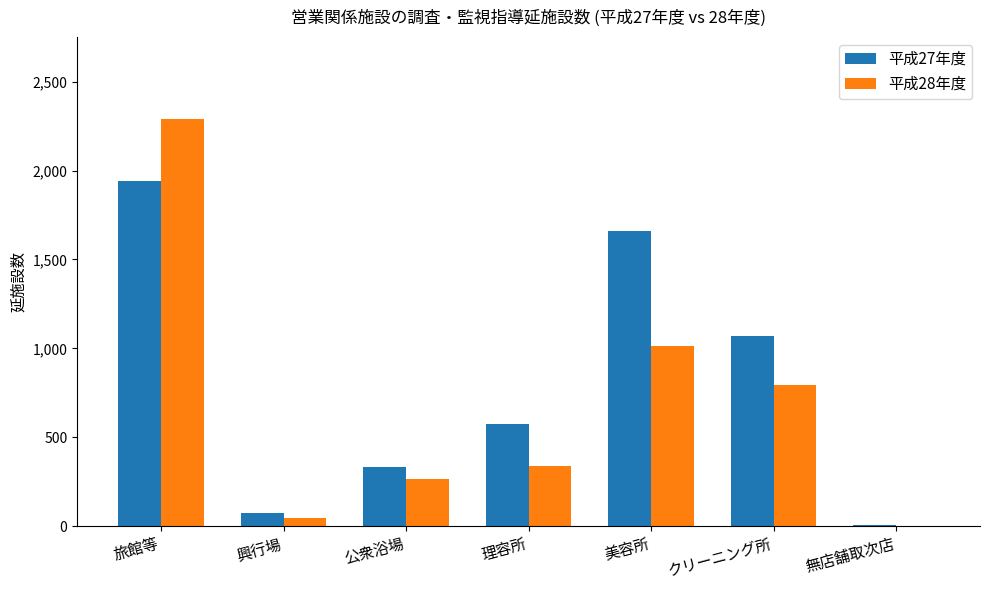

At which category is the sum across all series the highest?

旅館等